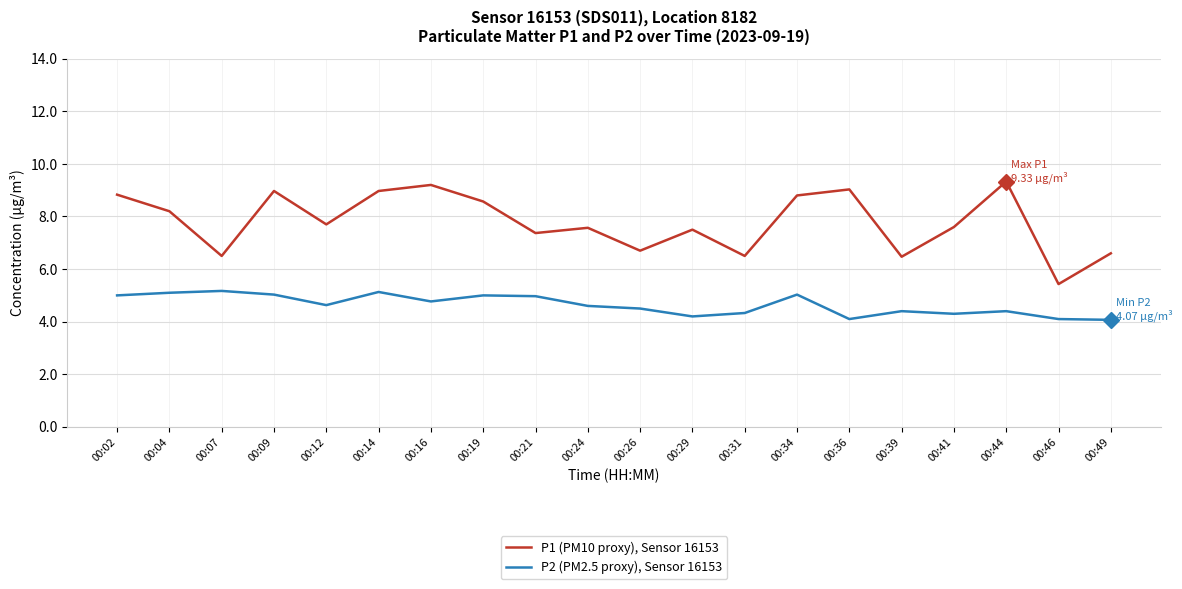

What is the difference between the second highest and second lowest values in the P1 (PM10 proxy), Sensor 16153 series?

2.7